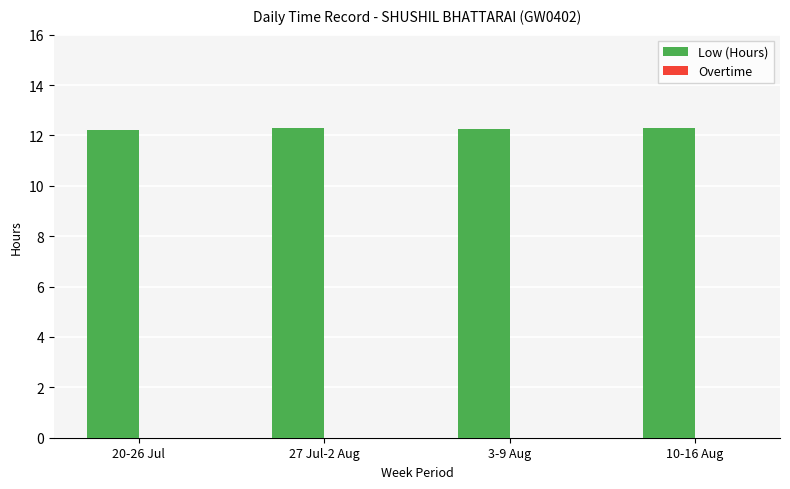

Are the bars grouped side by side (vs. stacked)?

No